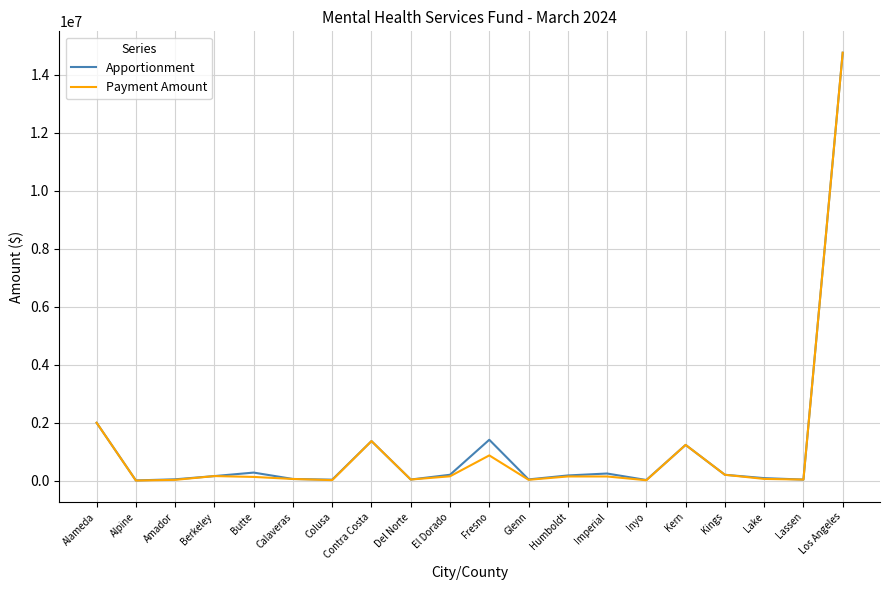

Where is Apportionment nearest to the value 7386561?

Alameda